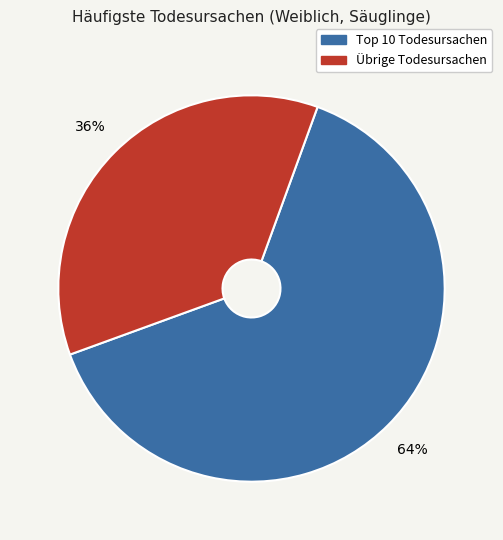

Is there a majority slice in this chart?

Yes